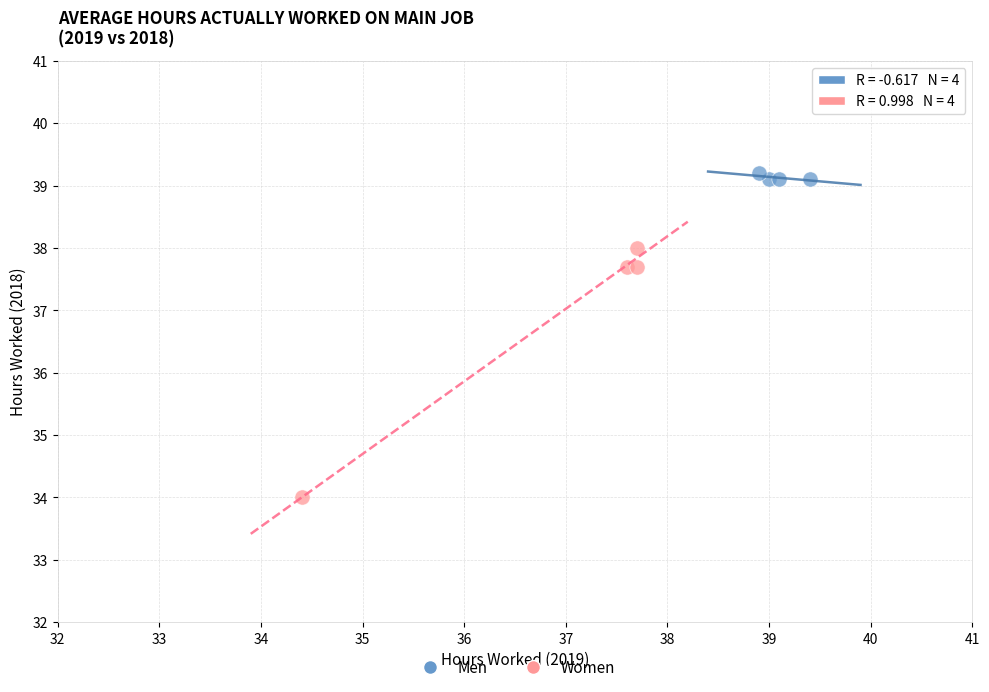

Which series contains the lowest Y value?

Women